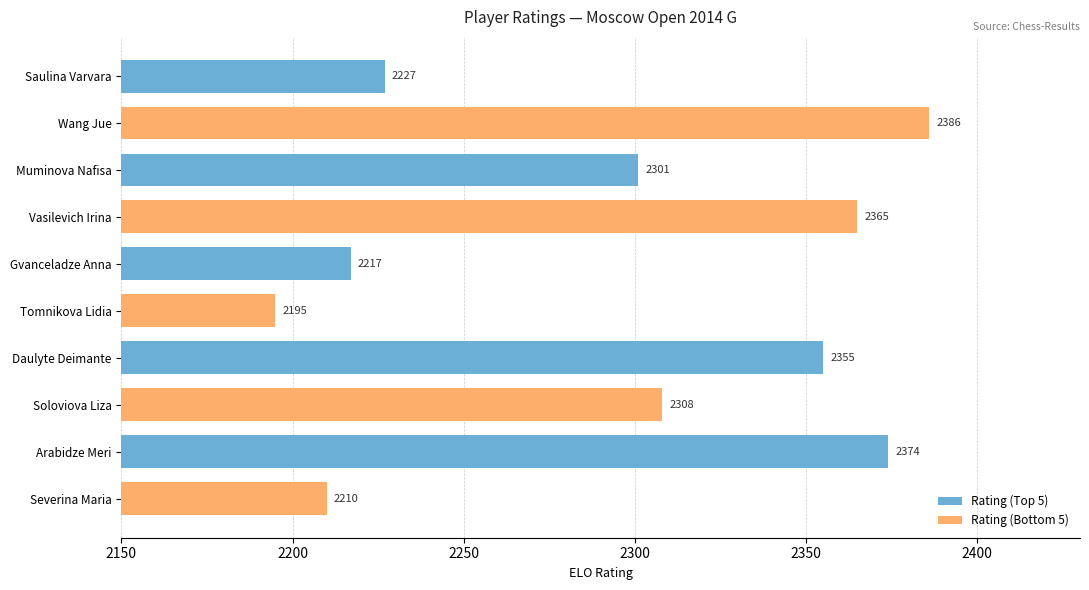

Which series has the largest range (max minus min)?

Rating (Bottom 5)